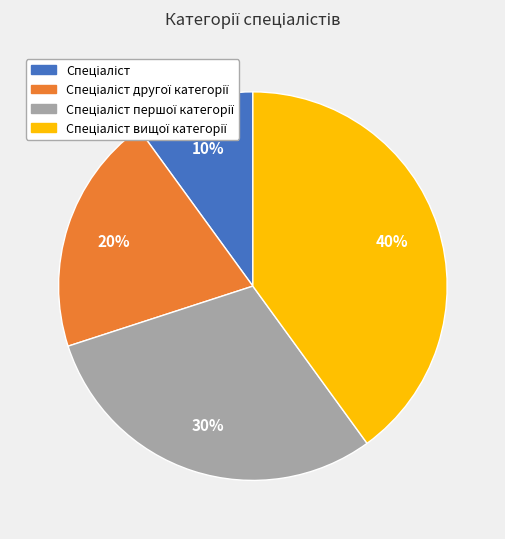

To the nearest percent, what is the average slice percentage?

25%